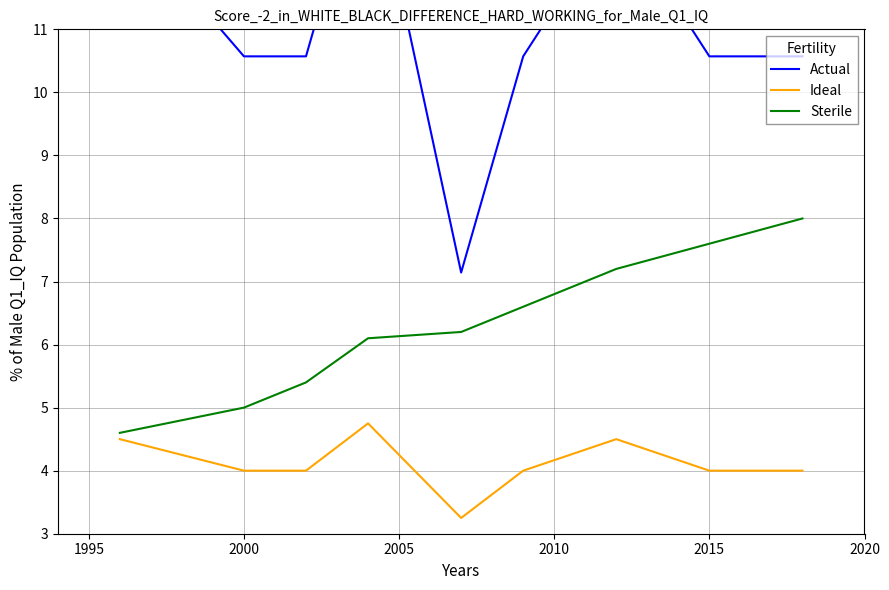

True or false: Sterile and Ideal cross at least once.

False